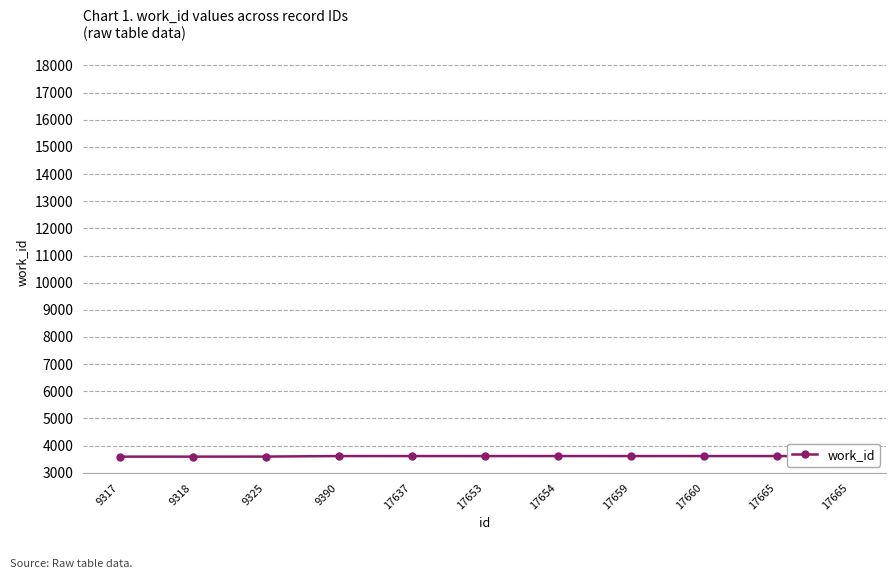

List the labels in order of value, largest first.

9390, 17637, 17653, 17654, 17659, 17660, 17665, 17665, 9325, 9317, 9318